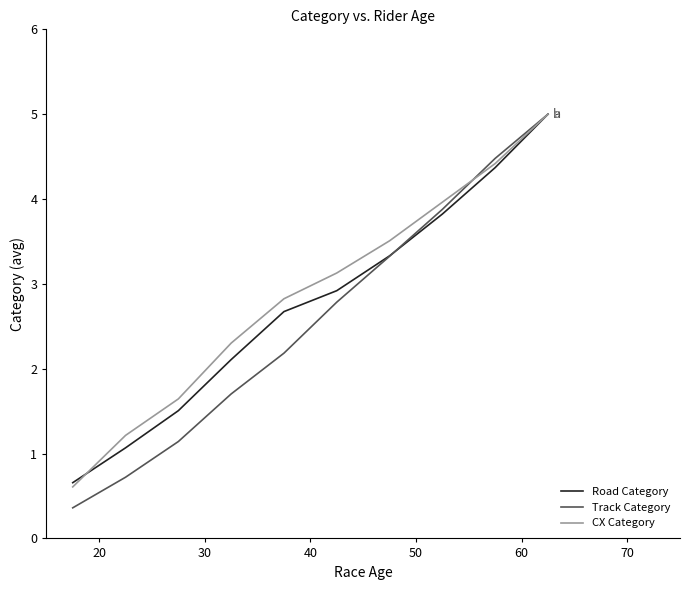

Is this an area chart (filled region under the line)?

No